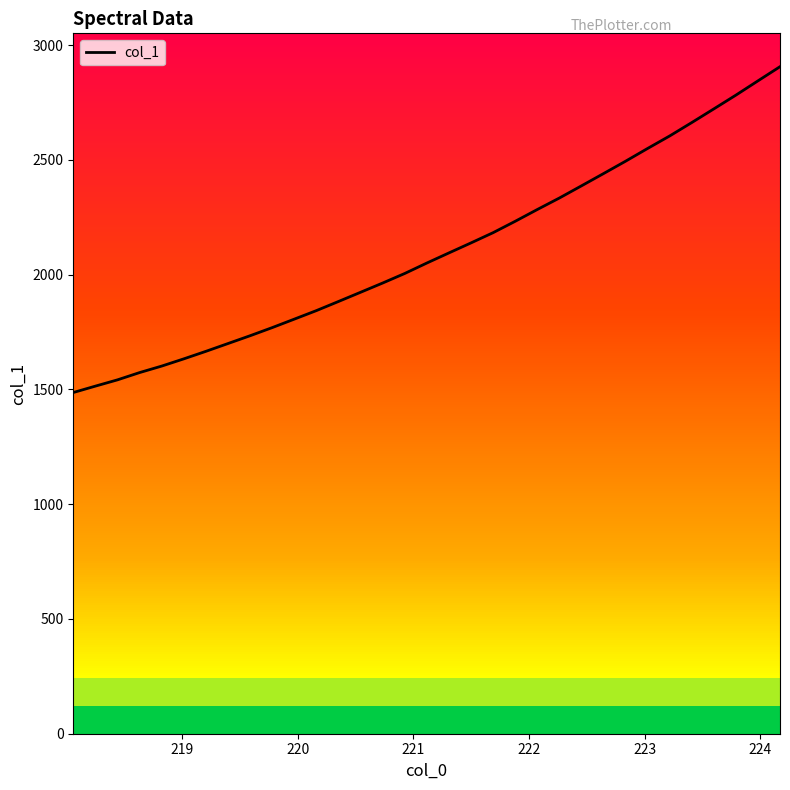

True or false: there are more than 2 points higher than both neighbors.

False